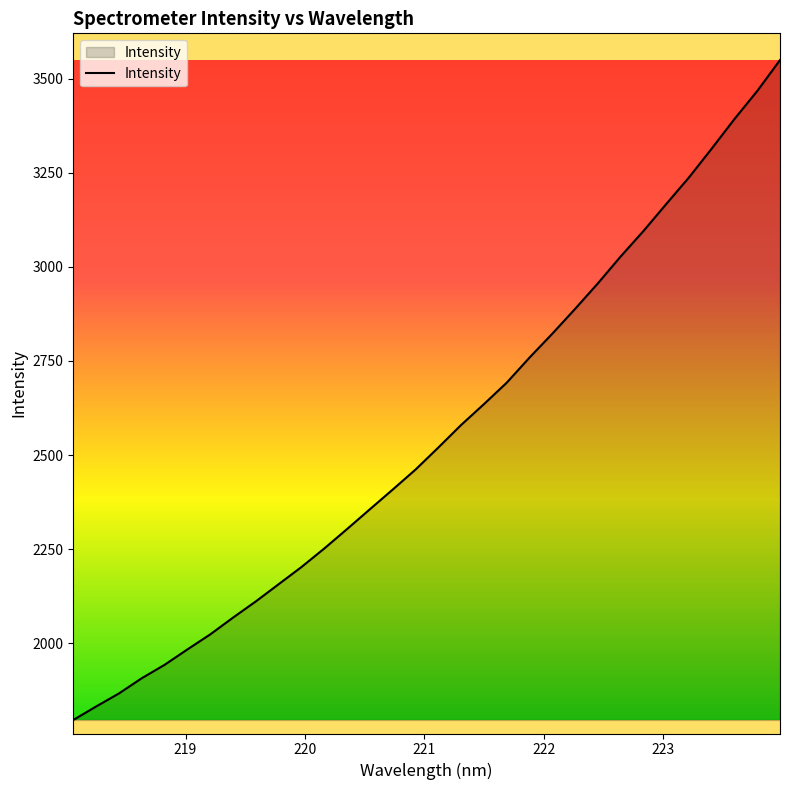

What is the greatest value displayed?

3549.2